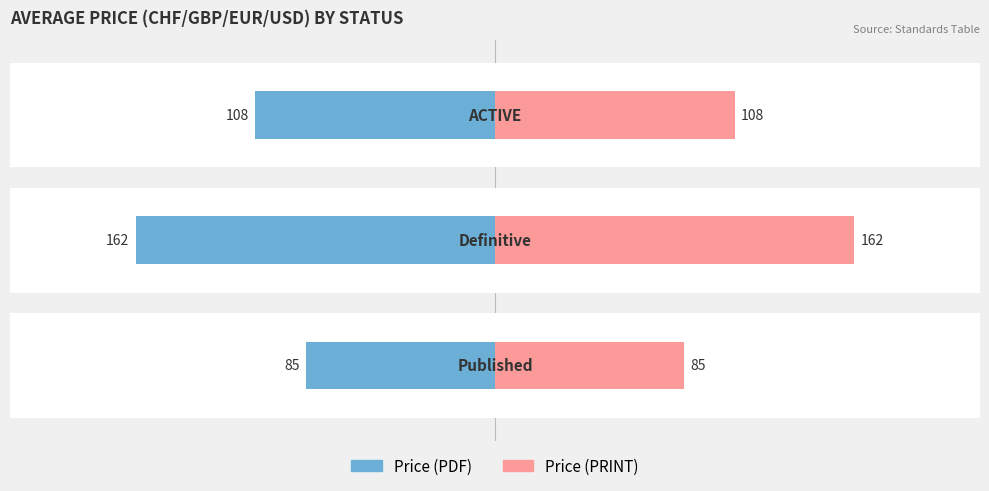

Count the number of data series in this chart.

2